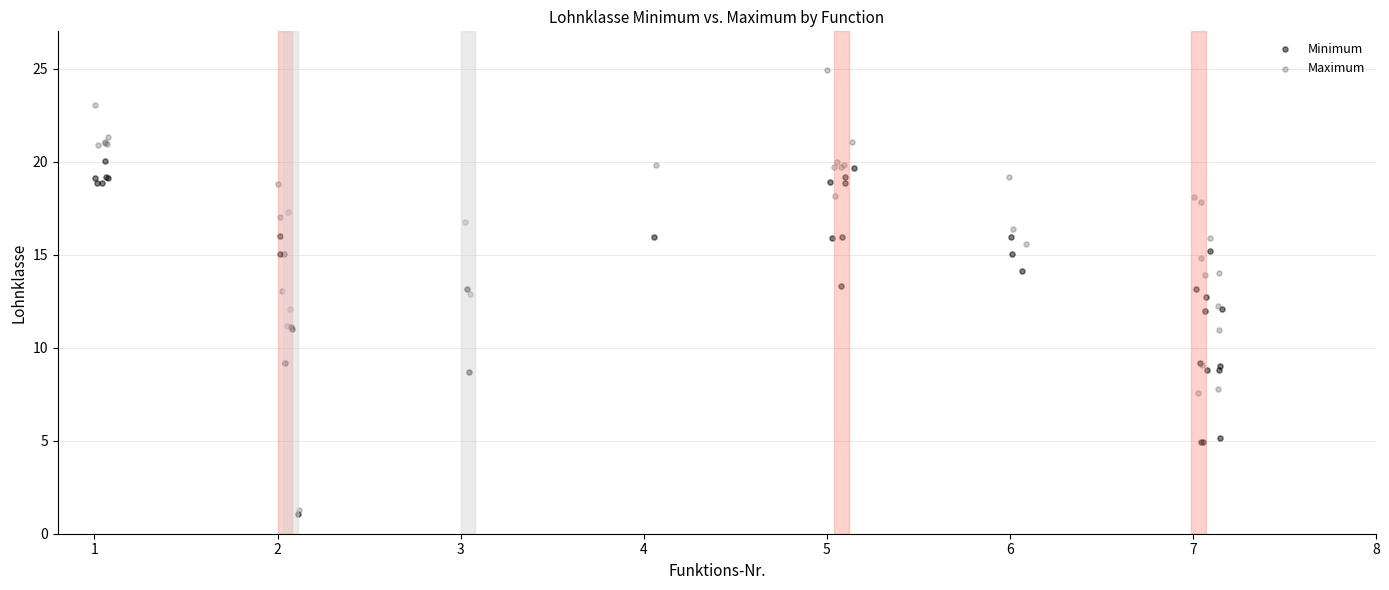

Which series reaches the maximum Y coordinate?

Maximum